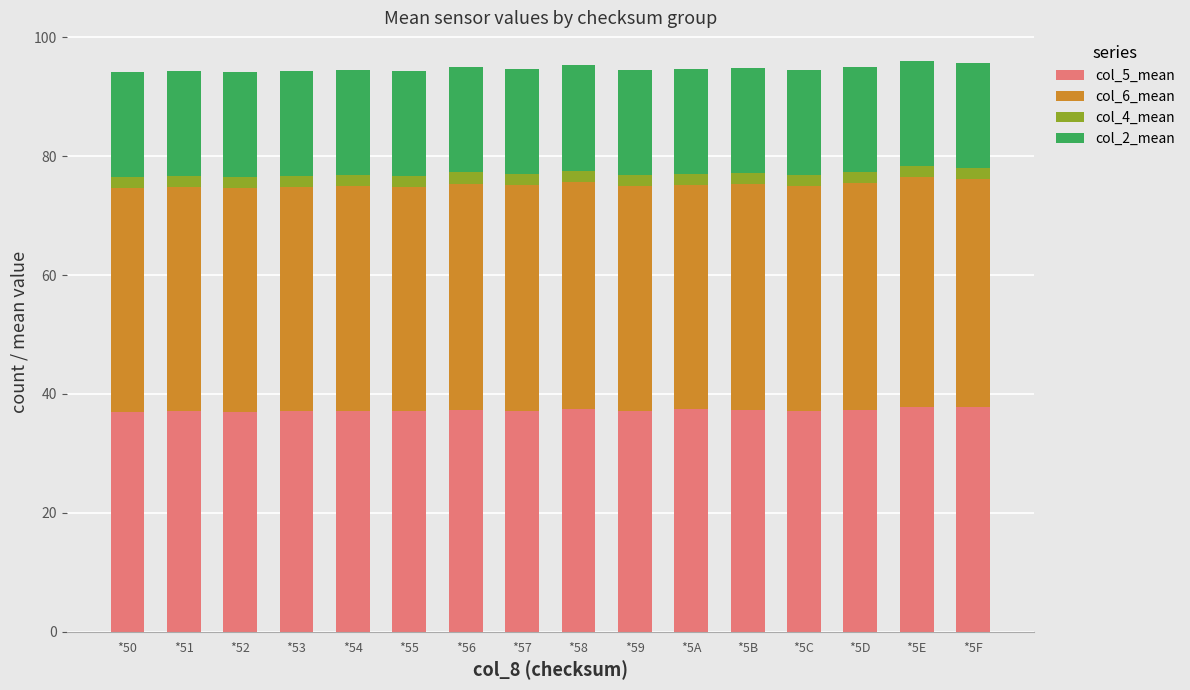

True or false: col_5_mean has a value of 65.6 at *57.

False